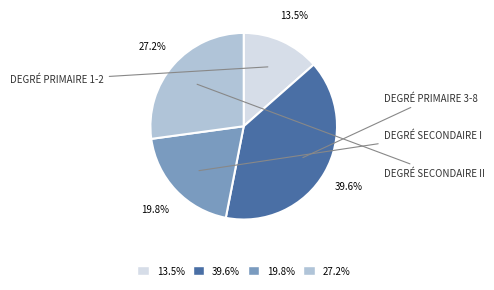

Between 19.8% and 39.6%, which is larger?

39.6%